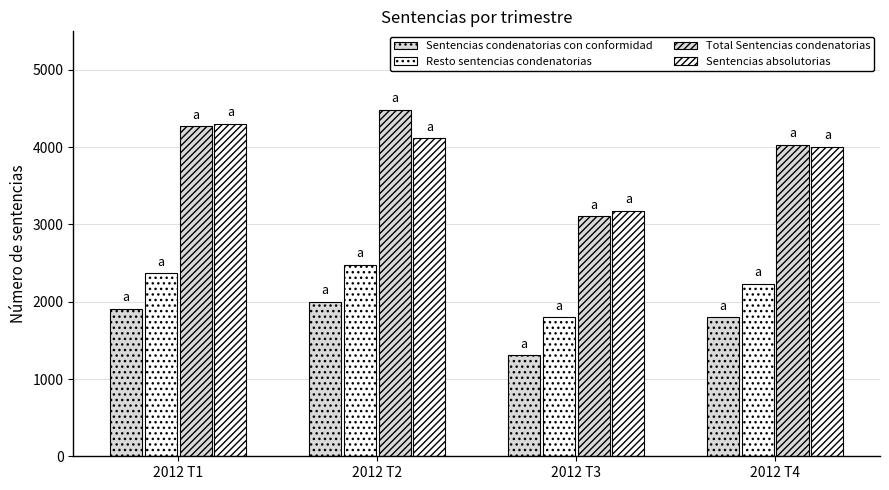

How many values in the Total Sentencias condenatorias series are below 4272?

2